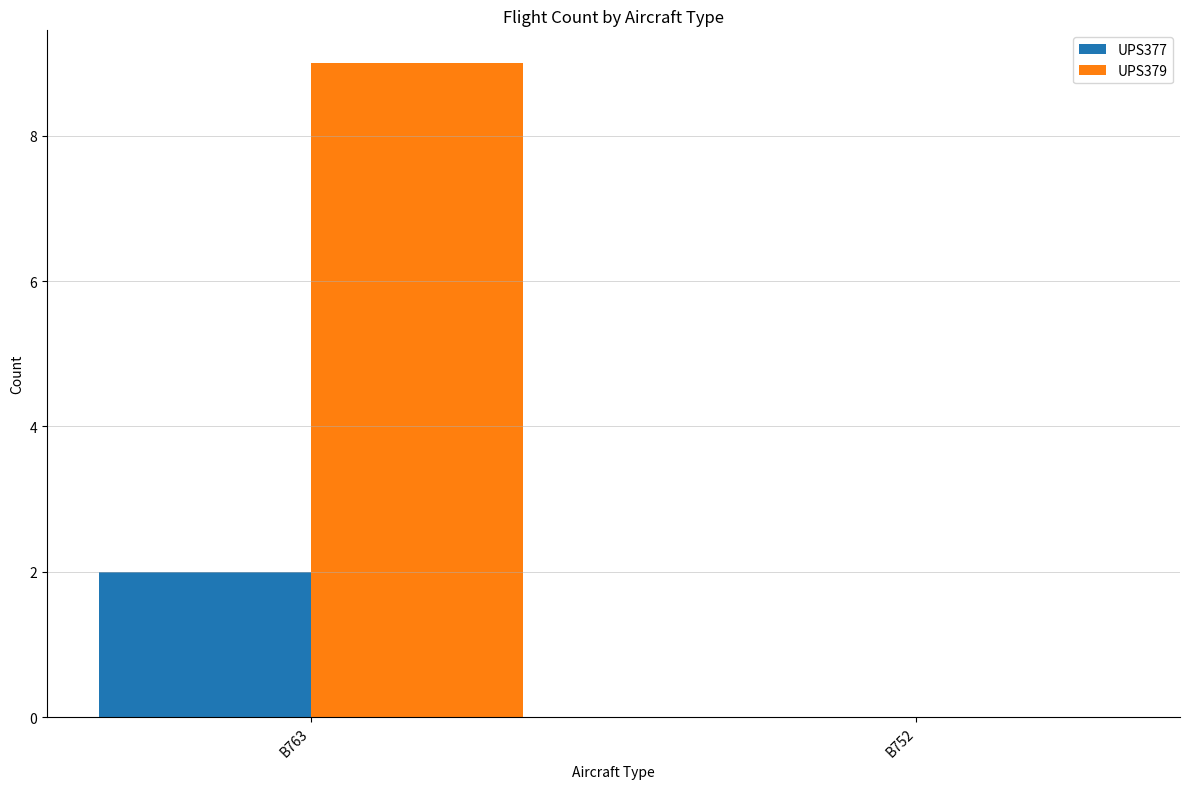

Reading left to right, transcribe all the data shown in this chart.

UPS377: B763=2	B752=0
UPS379: B763=9	B752=0